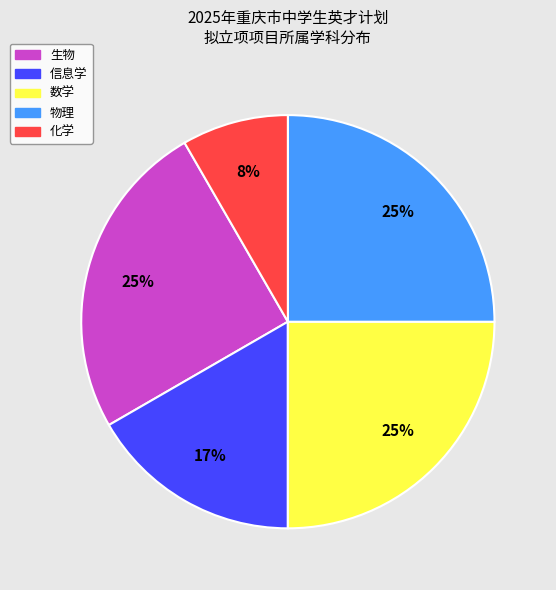

To the nearest percent, what is the average slice percentage?

20%